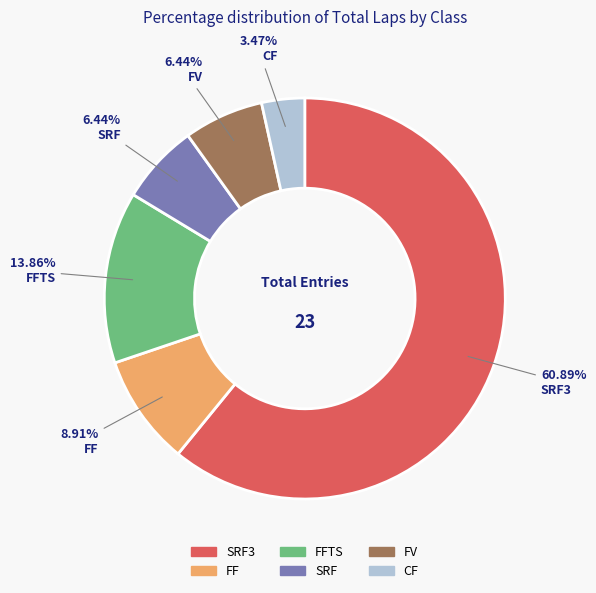

What is the ratio of the value at SRF to the value at SRF3?

0.1